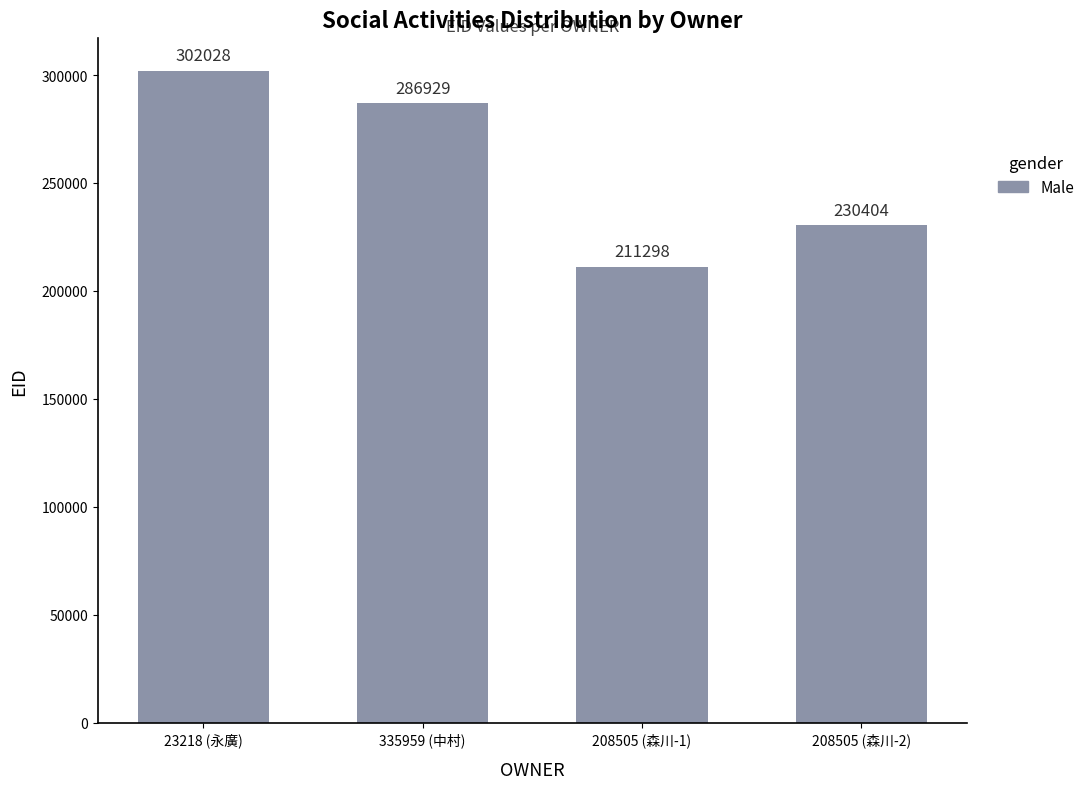

Rank the categories by value from highest to lowest.

23218 (永廣), 335959 (中村), 208505 (森川-2), 208505 (森川-1)